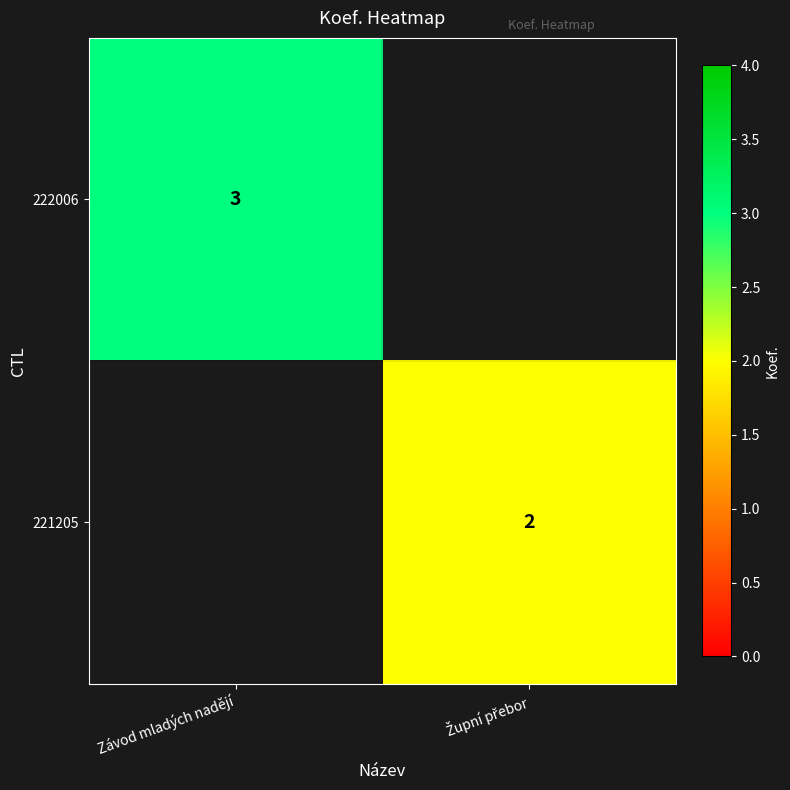

The 222006 series shows 3 at Závod mladých nadějí. True or false?

True